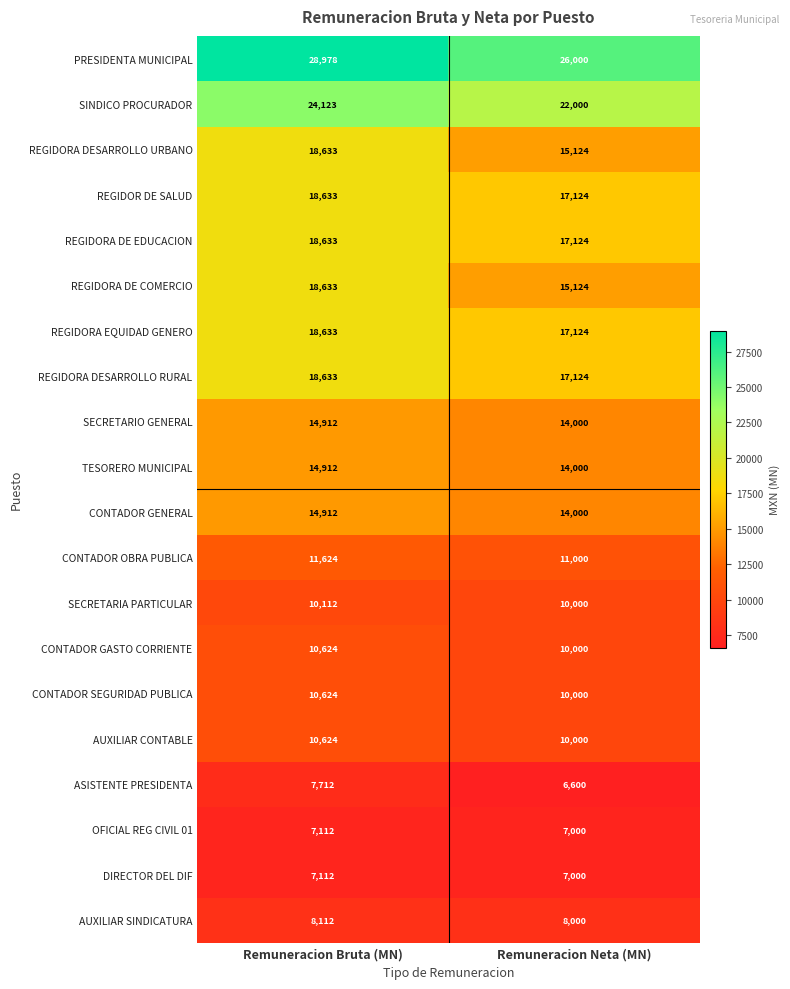

Count the number of data series in this chart.

20